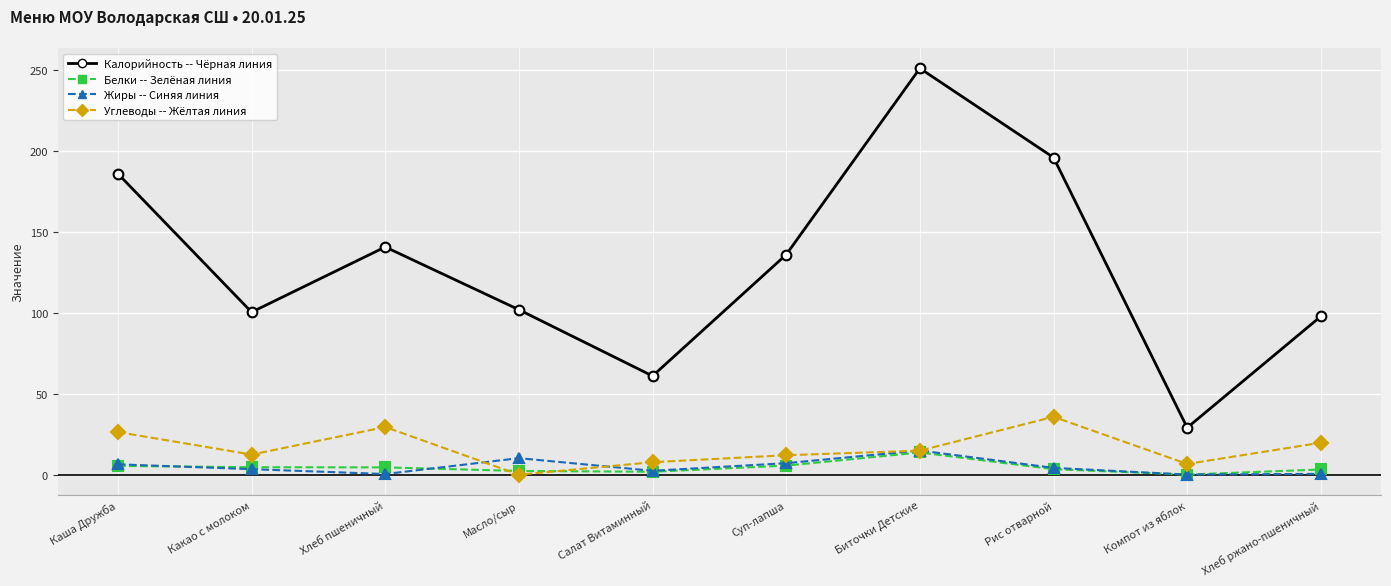

At which category is the sum across all series the highest?

Биточки Детские